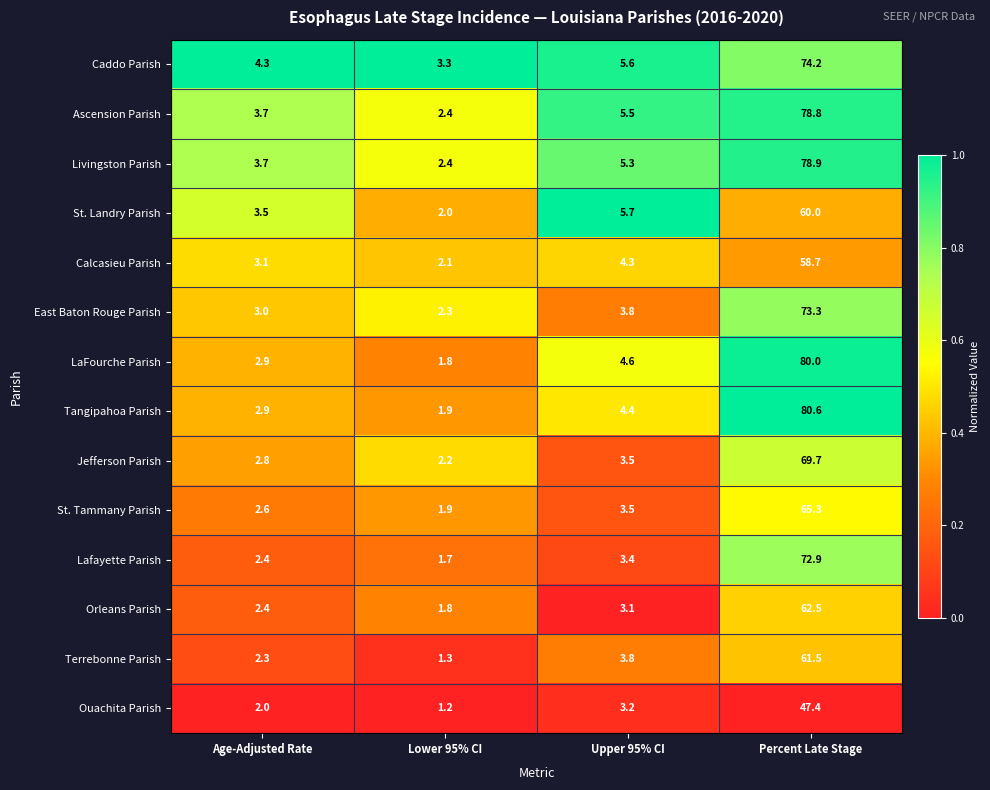

How many distinct data groups are displayed?

14